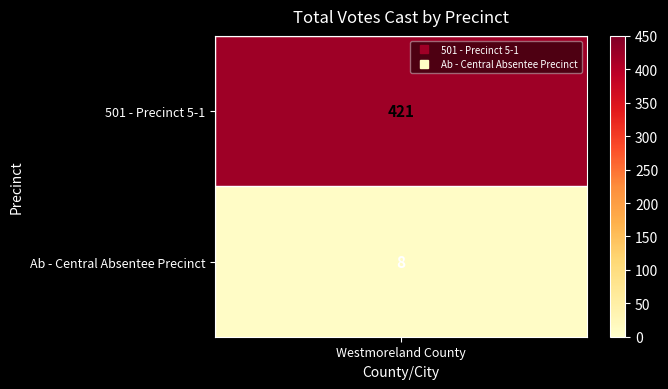

Rank the categories by value from highest to lowest.

501 - Precinct 5-1, Ab - Central Absentee Precinct